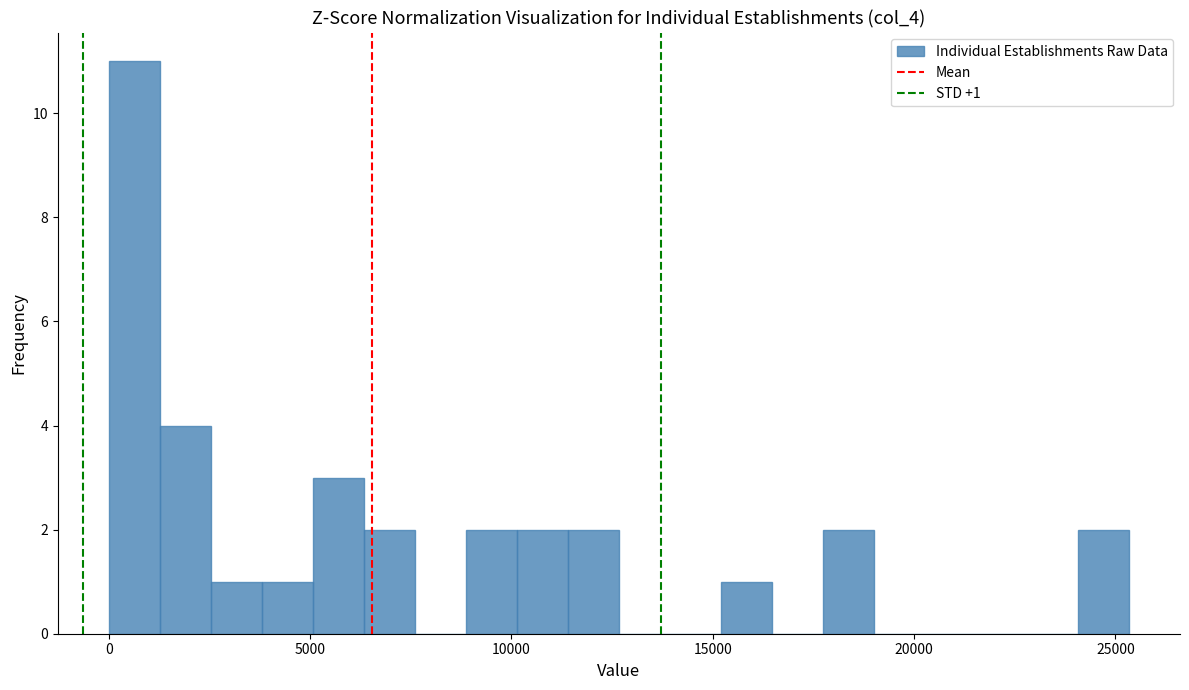

Around what value on the x-axis is the tallest bar? Give the approximate position of its centre, as read against the axis.

500